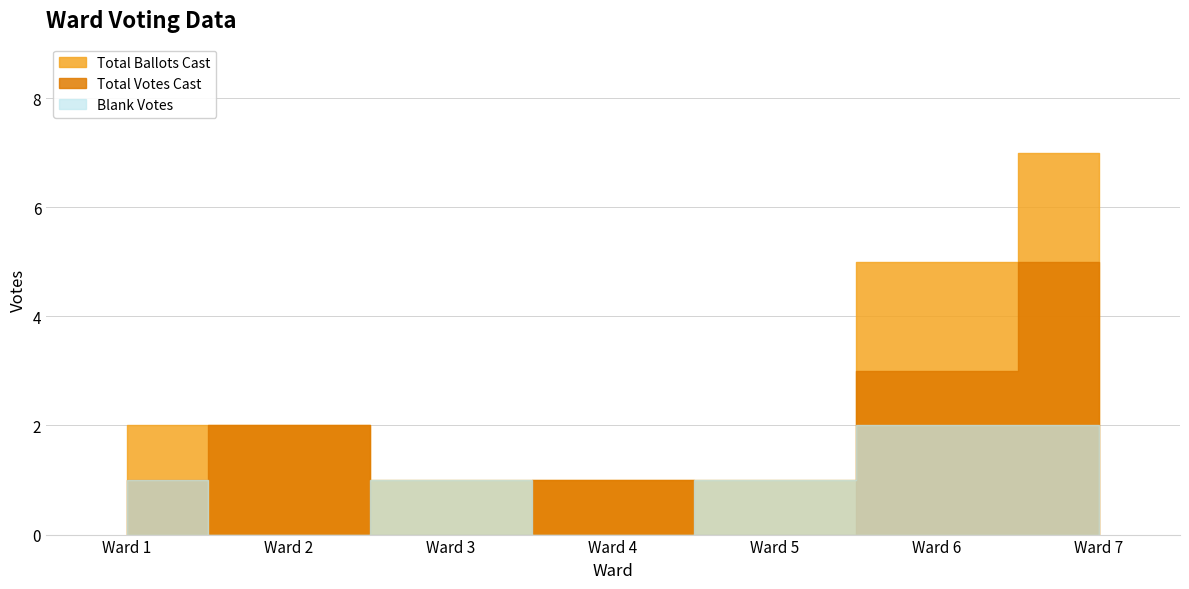

Is the value of Total Ballots Cast at 7 greater than the value of Blank Votes at 5?

Yes